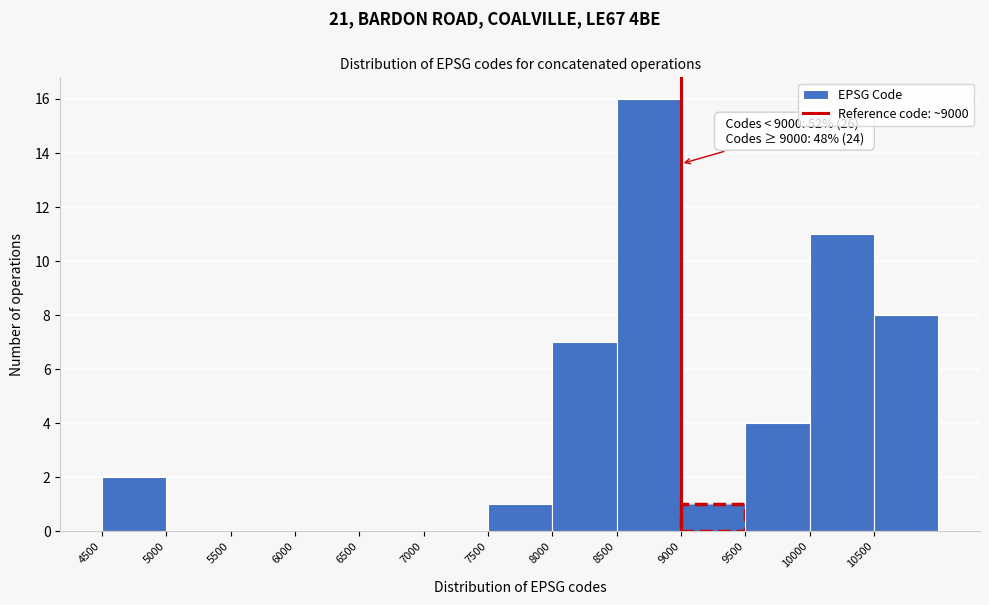

Which range on the x-axis has the tallest bar?

8500 to 9000